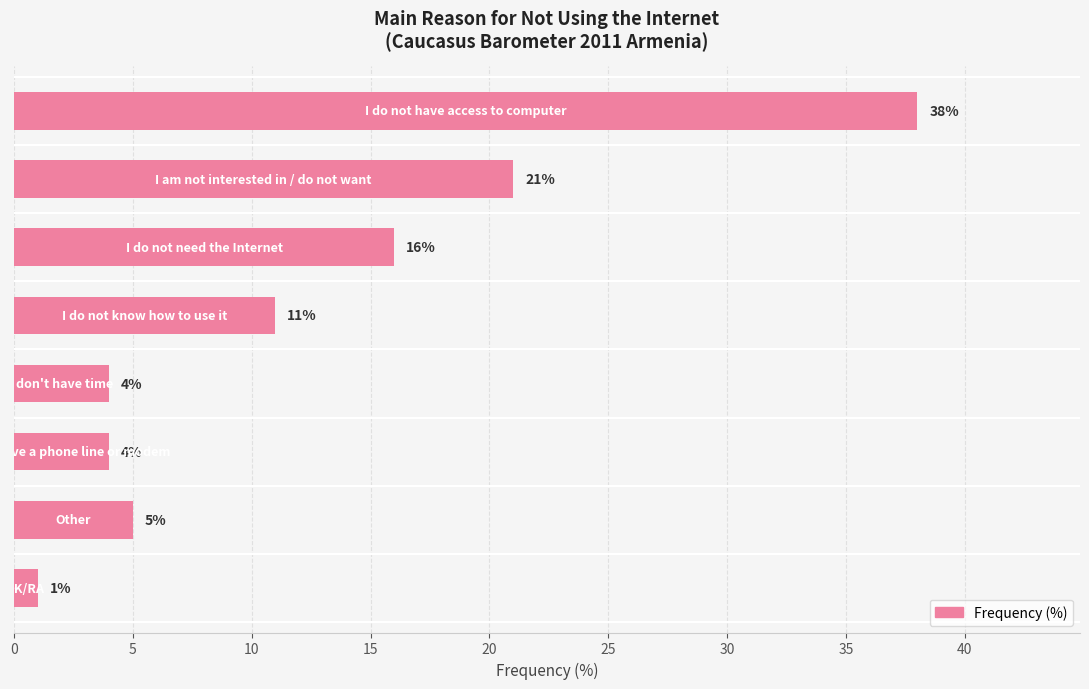

What is the difference between the second highest and minimum values?

20